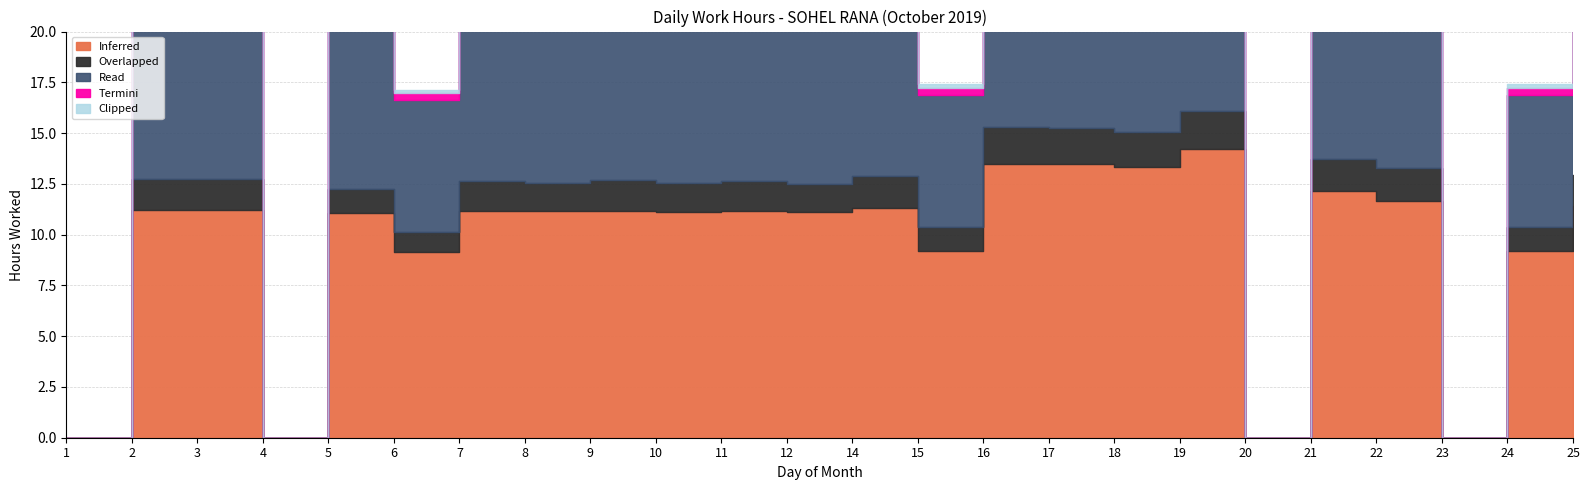

Reading left to right, what are all the values shown in this chart?

Inferred: 1=0.0	2=11.2	3=11.2	4=0.0	5=11.1	6=9.1	7=11.2	8=11.1	9=11.2	10=11.1	11=11.2	12=11.1	14=11.3	15=9.2	16=13.5	17=13.5	18=13.3	19=14.2	20=0.0	21=12.1	22=11.7	23=0.0	24=9.2	25=11.4
Read: 1=0.0	2=8.5	3=8.5	4=0.0	5=8.0	6=6.5	7=8.2	8=8.1	9=8.2	10=8.1	11=8.2	12=8.1	14=8.3	15=6.5	16=10.5	17=10.4	18=10.3	19=11.2	20=0.0	21=9.1	22=8.6	23=0.0	24=6.5	25=8.4
Overlapped: 1=0.0	2=1.5	3=1.5	4=0.0	5=1.2	6=1.0	7=1.5	8=1.4	9=1.5	10=1.4	11=1.5	12=1.4	14=1.6	15=1.2	16=1.8	17=1.8	18=1.7	19=1.9	20=0.0	21=1.6	22=1.6	23=0.0	24=1.2	25=1.5
Termini: 1=0.0	2=0.5	3=0.5	4=0.0	5=0.5	6=0.3	7=0.5	8=0.5	9=0.5	10=0.5	11=0.5	12=0.5	14=0.5	15=0.3	16=0.7	17=0.6	18=0.6	19=0.7	20=0.0	21=0.6	22=0.5	23=0.0	24=0.3	25=0.5
Clipped: 1=0.0	2=0.2	3=0.2	4=0.0	5=0.2	6=0.1	7=0.2	8=0.2	9=0.2	10=0.2	11=0.2	12=0.2	14=0.2	15=0.2	16=0.3	17=0.3	18=0.3	19=0.4	20=0.0	21=0.3	22=0.3	23=0.0	24=0.2	25=0.3